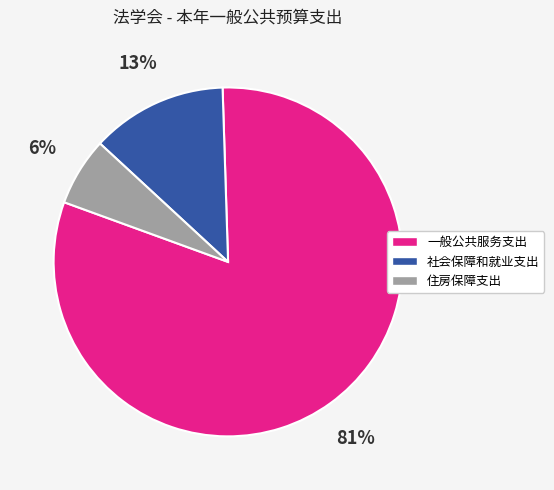

Between 社会保障和就业支出 and 住房保障支出, which is larger?

社会保障和就业支出